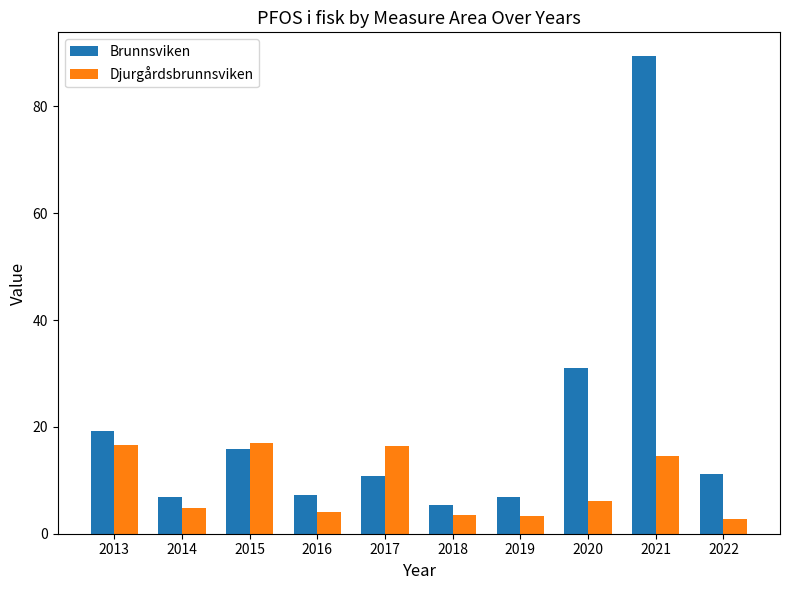

Is it true that Brunnsviken equals 4.0 at 2014?

False